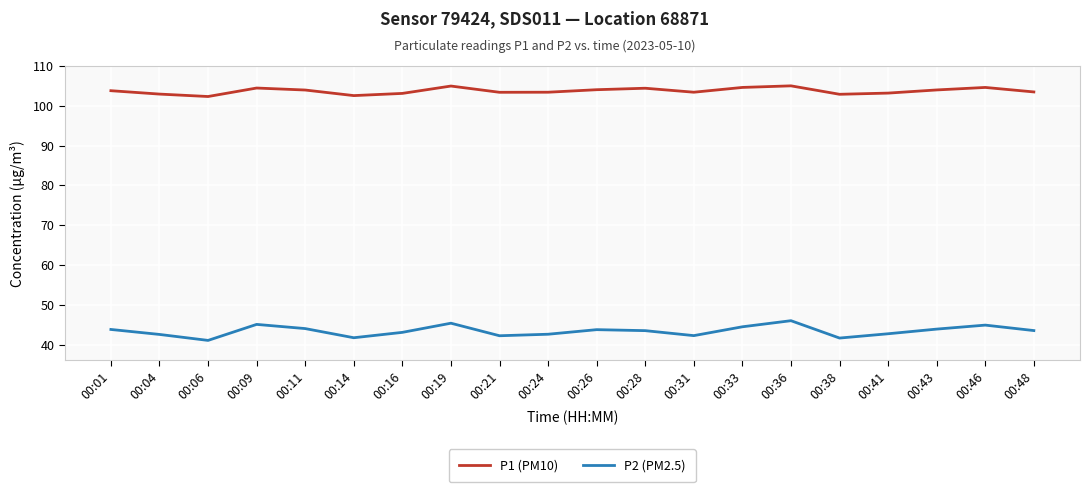

What is the minimum value for P1 (PM10)?

102.3